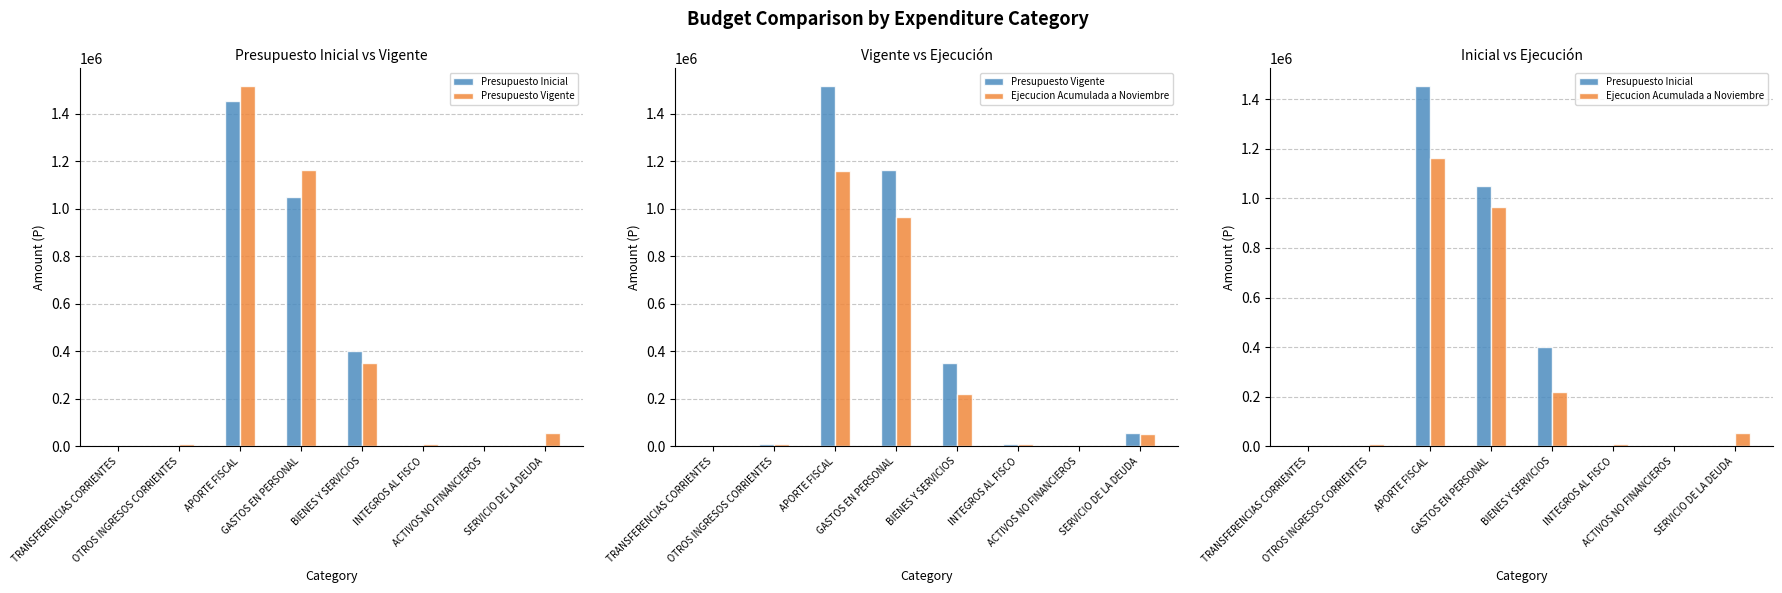

Is it true that Presupuesto Inicial equals 10 at SERVICIO DE LA DEUDA?

True